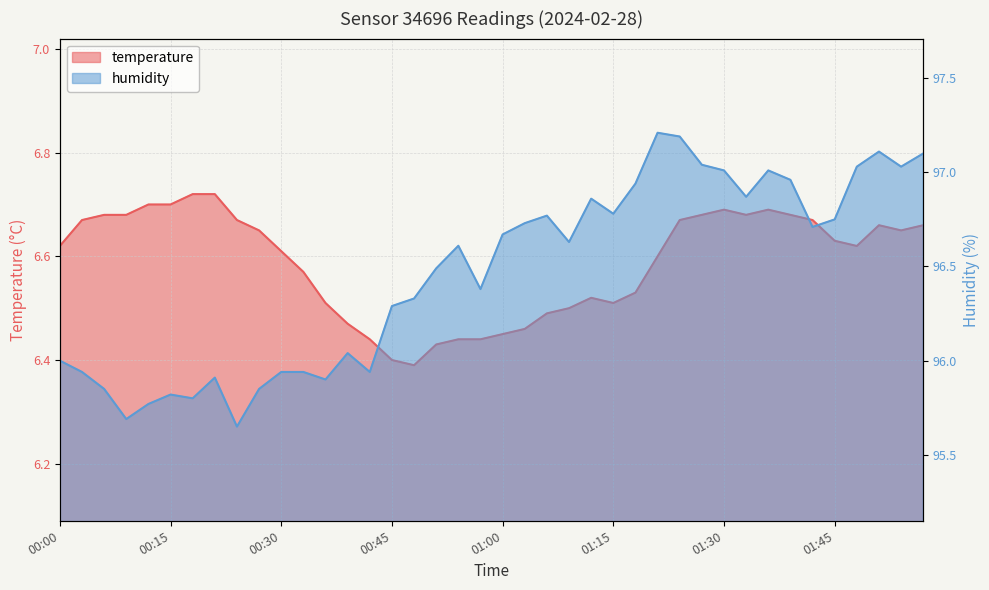

Which category has the lowest value in the temperature series?

16